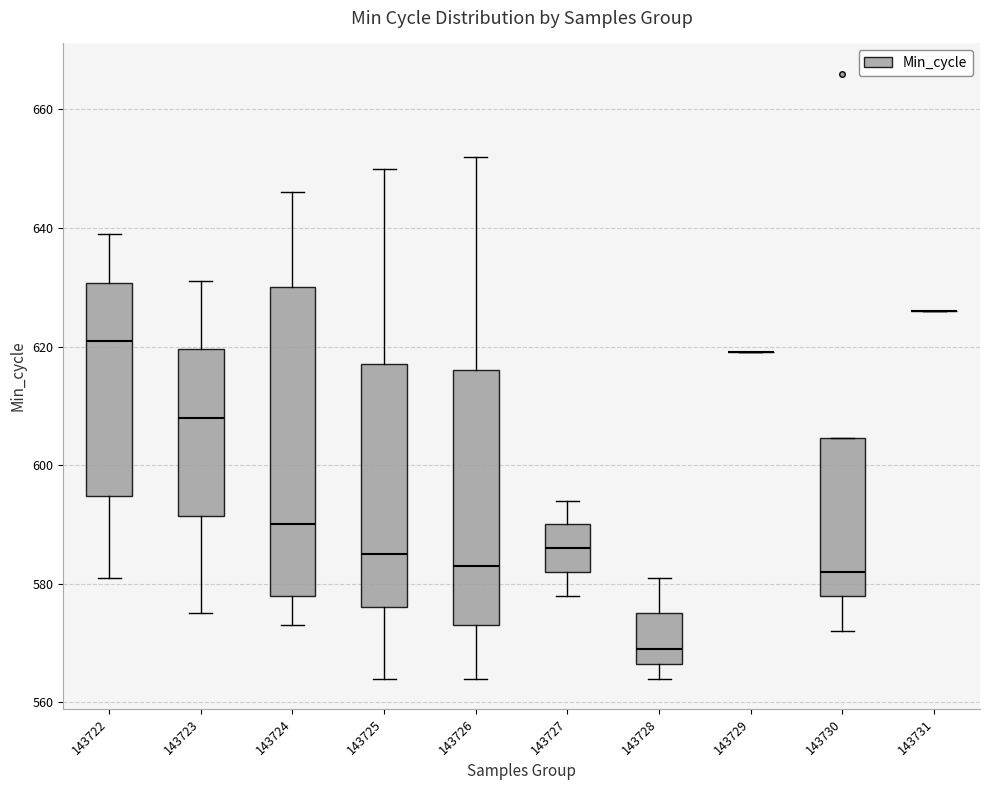

Where does the median line of the box at x = 143727 sit on the y-axis? The values are not printed on the chart, so give them approximately, as read against the axis.

586